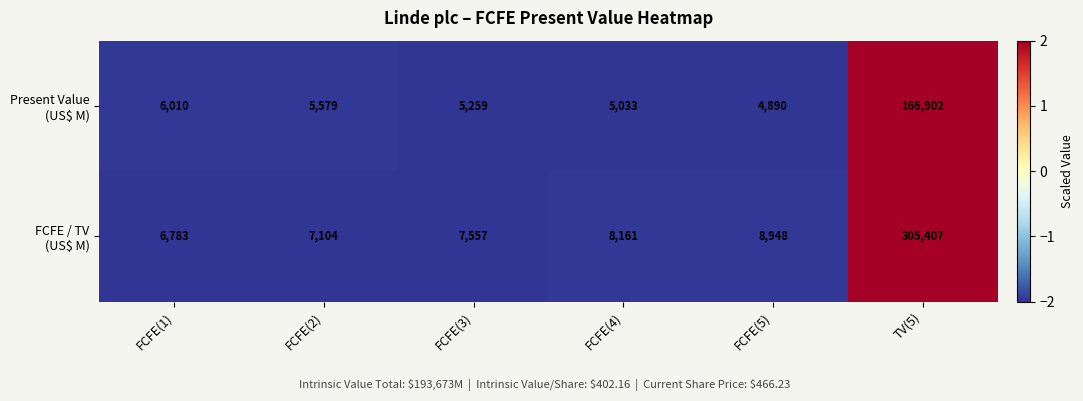

What is the total value across all series at FCFE(2)?

12683